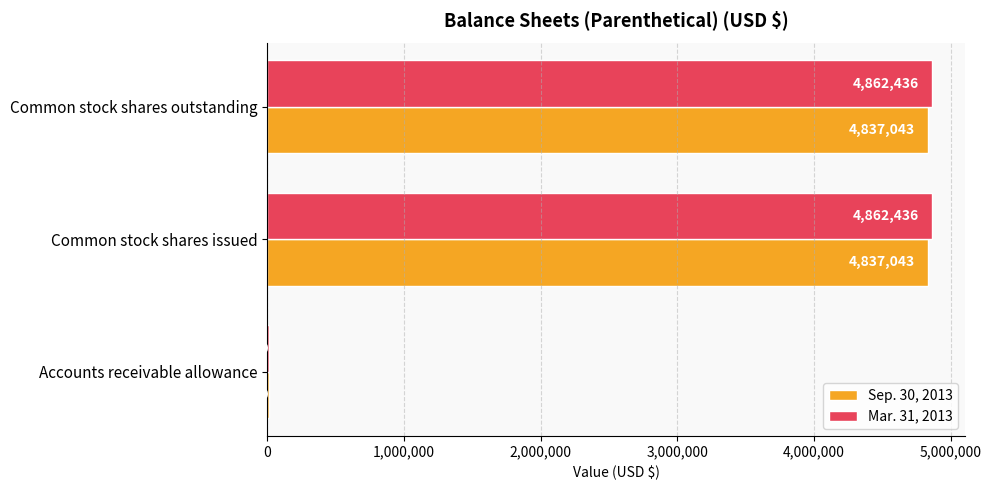

Is it true that Sep. 30, 2013 equals 15000 at Accounts receivable allowance?

True